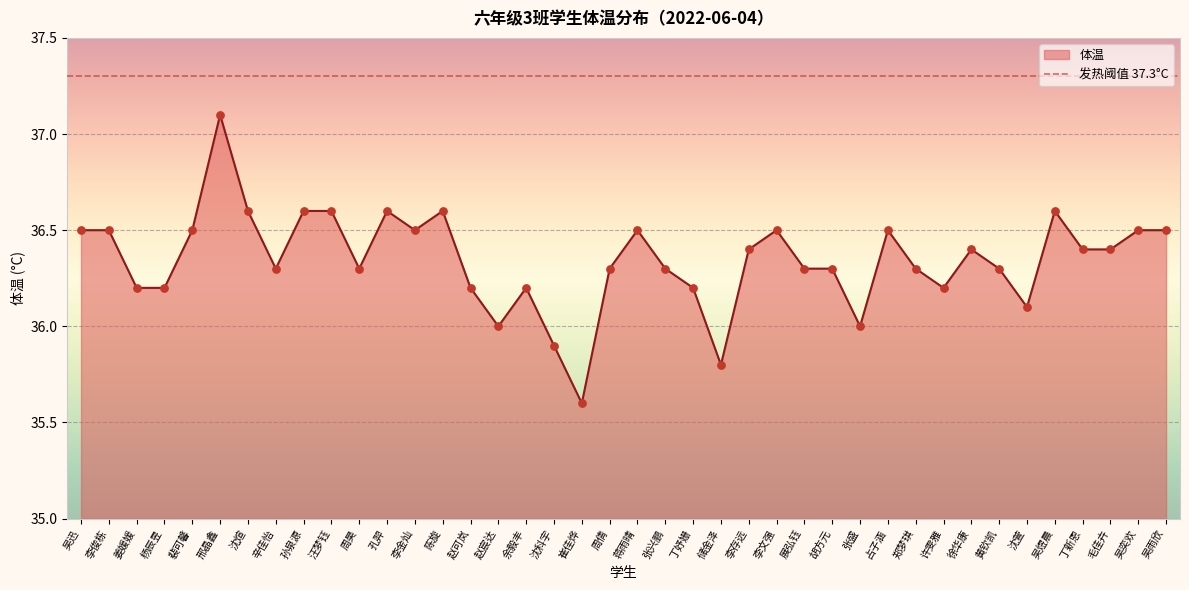

Between 吴煜晨 and 吴雨欣, which is larger?

吴煜晨